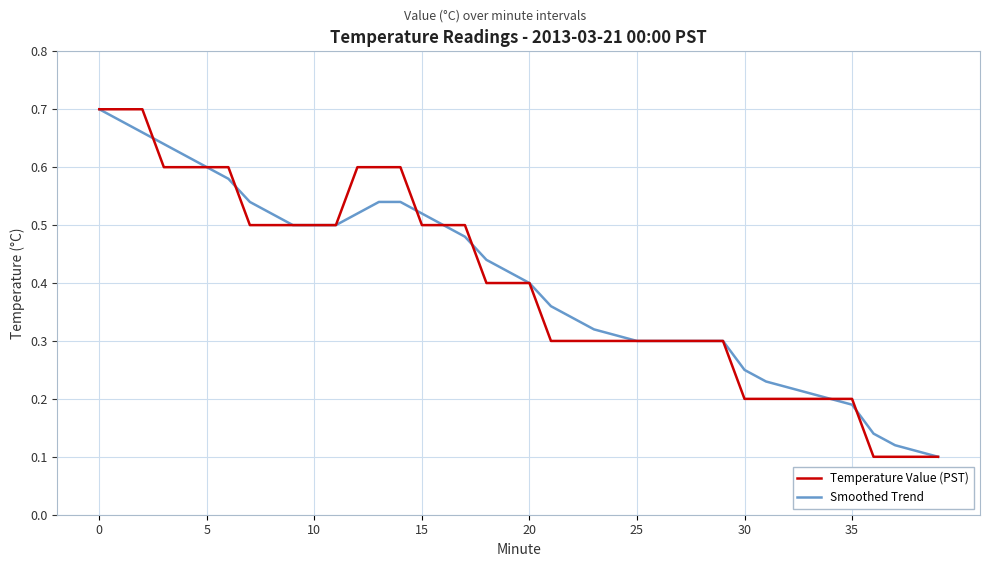

At how many categories does at least one series exceed 0?

40